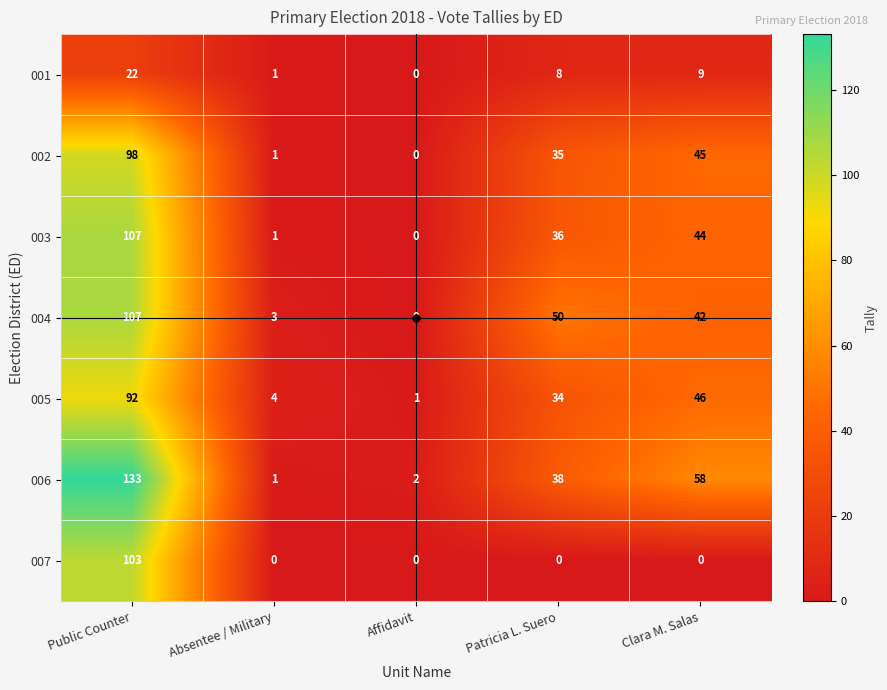

Rank the series at Patricia L. Suero from highest to lowest value.

004, 006, 003, 002, 005, 001, 007